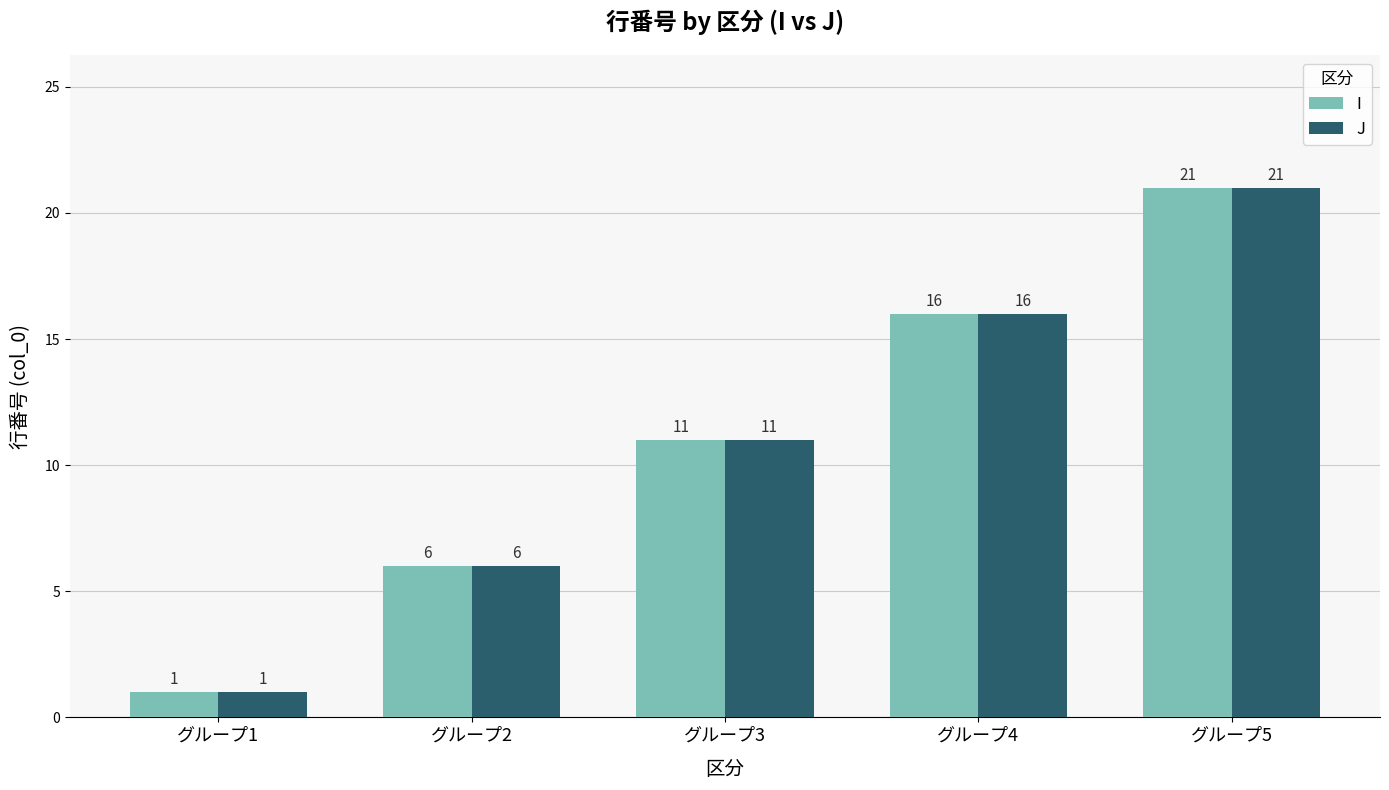

Rank the categories by I value from lowest to highest.

グループ1, グループ2, グループ3, グループ4, グループ5